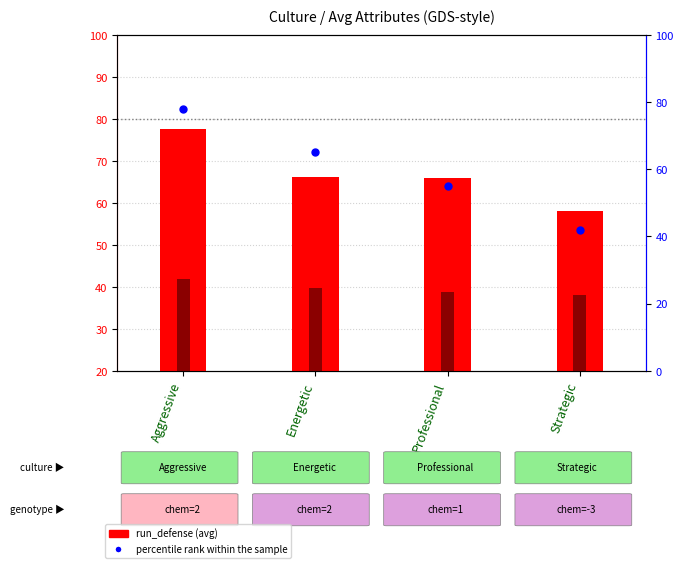

Where is run_defense nearest to the value 67?

Energetic